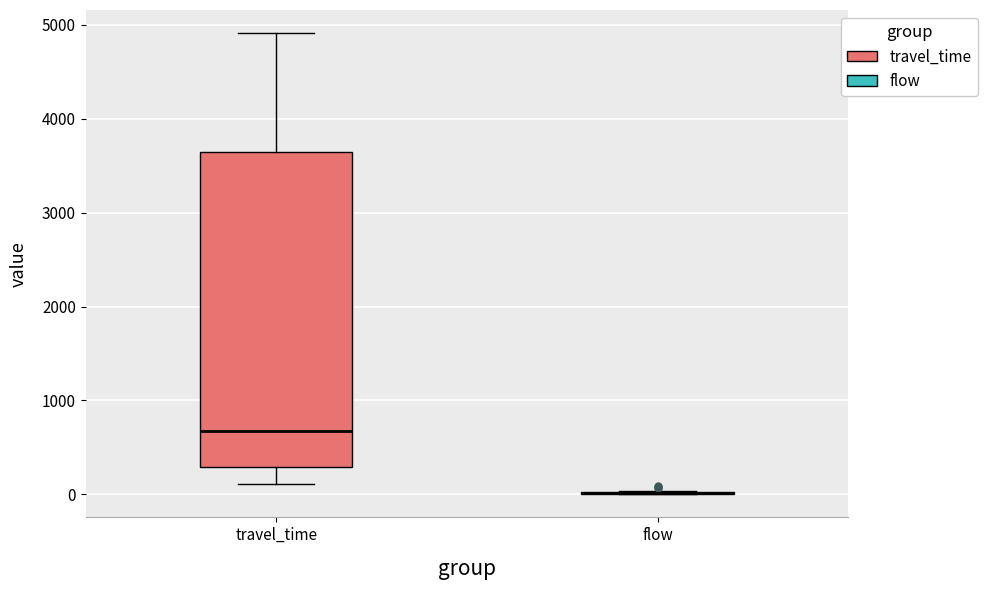

Which box is the tallest, from its lower edge to its upper edge?

travel_time